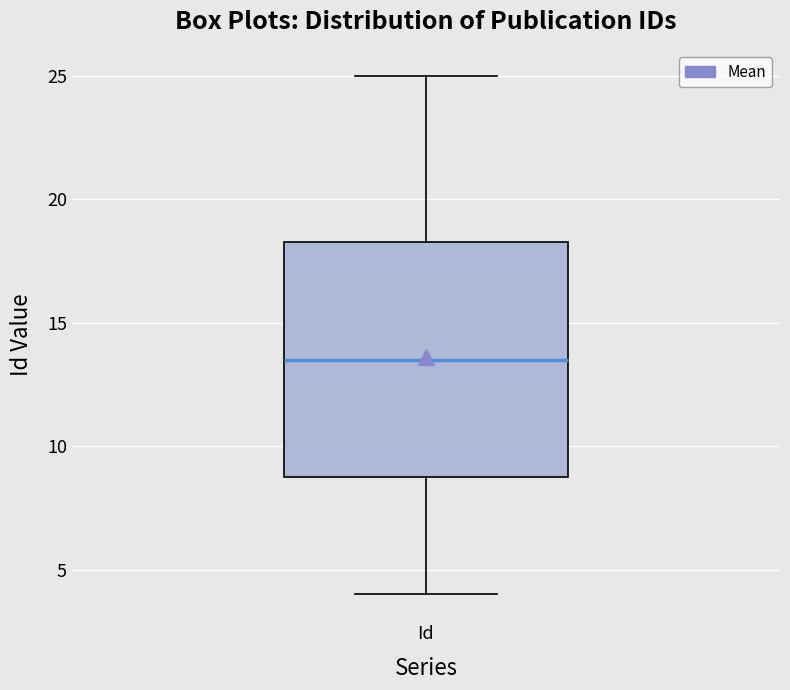

Transcribe this box plot: give where the median line is, the range the box spans, and where the two whiskers end, as read against the y-axis. The values are not printed on the chart, so give them approximately, as read against the axis.

median 13.5, box 9.0 to 18.5, whiskers 4.0 to 25.0